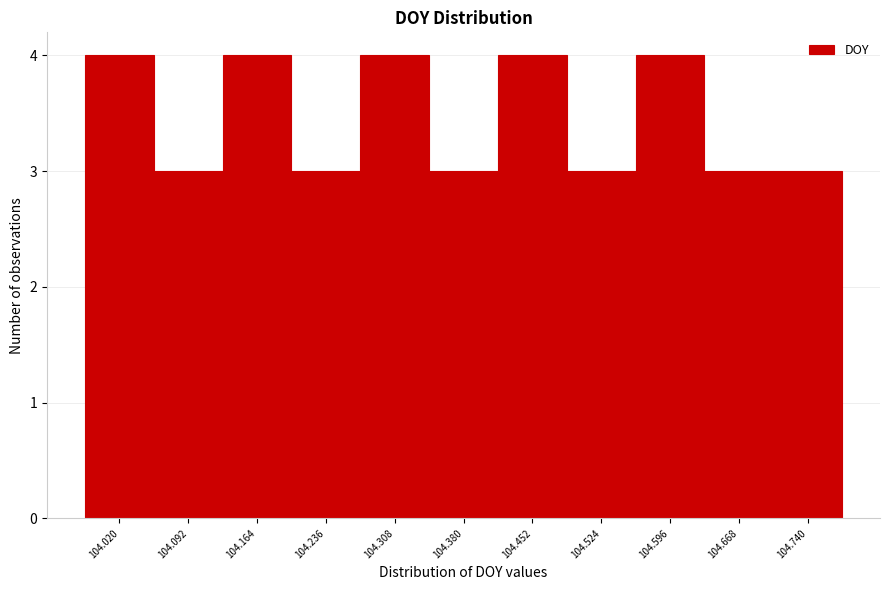

Reading left to right, list all the values displayed in this chart.

4	3	4	3	4	3	4	3	4	3	3